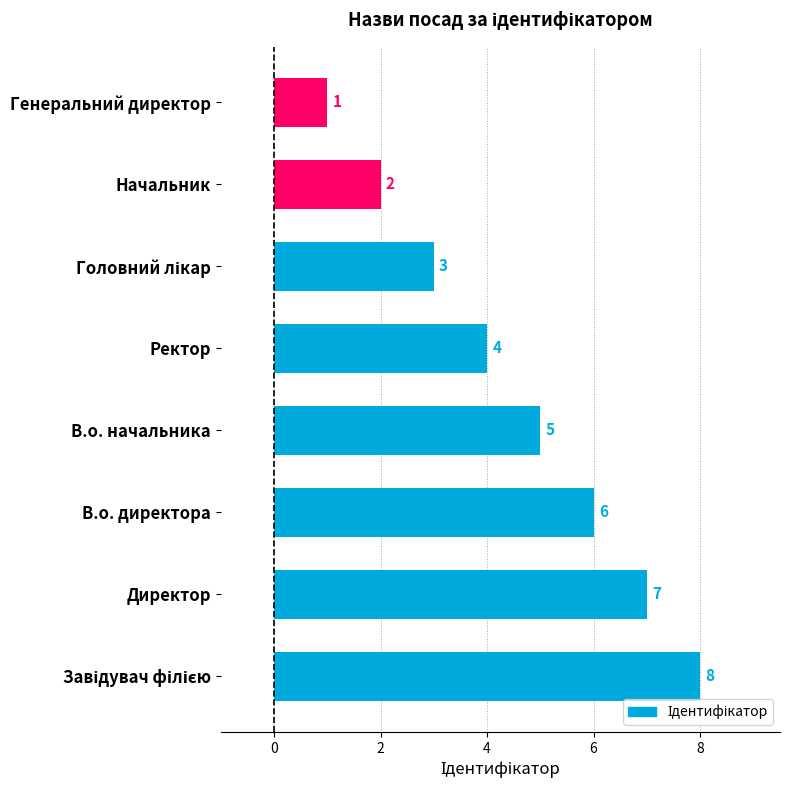

How many data points are less than 5?

4